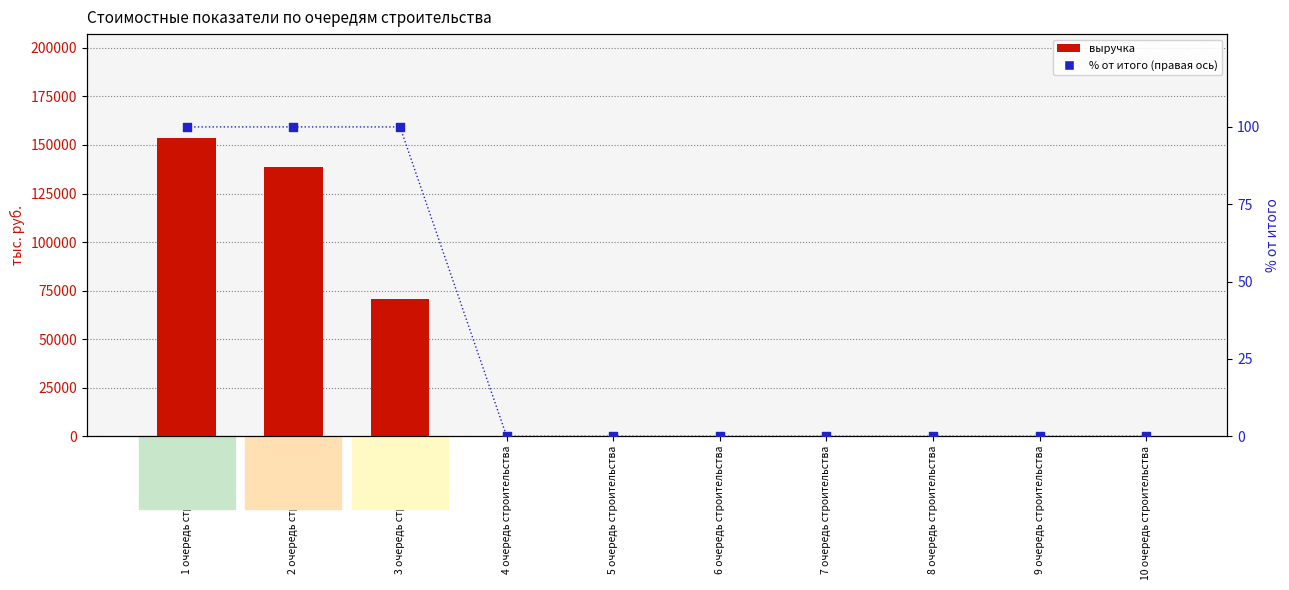

At how many categories does at least one series exceed 85112?

2